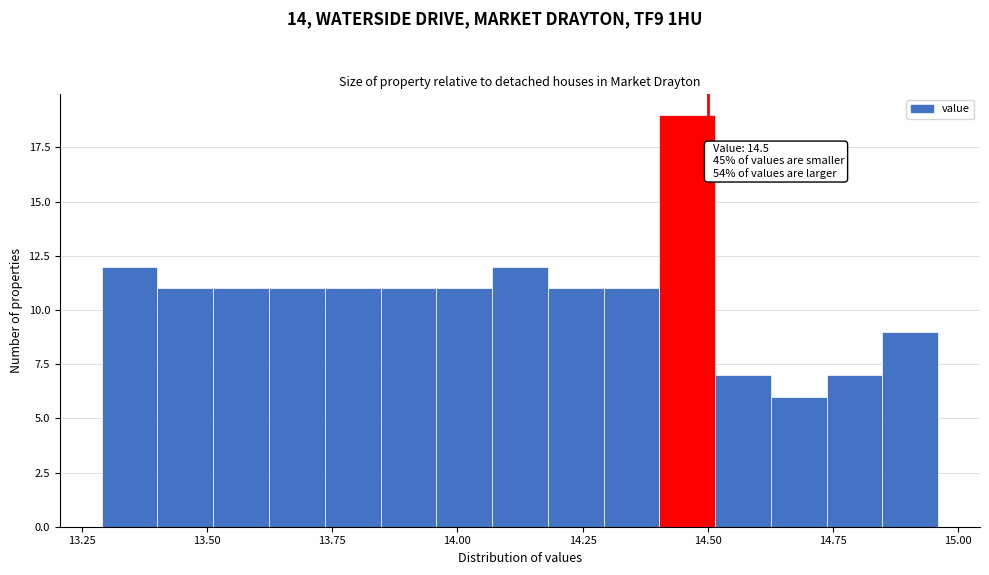

Around what value on the x-axis is the tallest bar? Give the approximate position of its centre, as read against the axis.

14.45